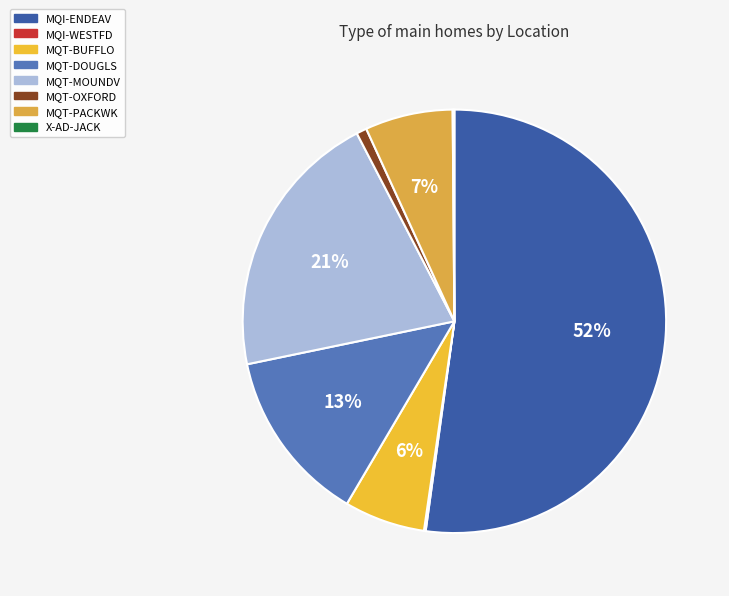

How many slices are in this pie chart?

8